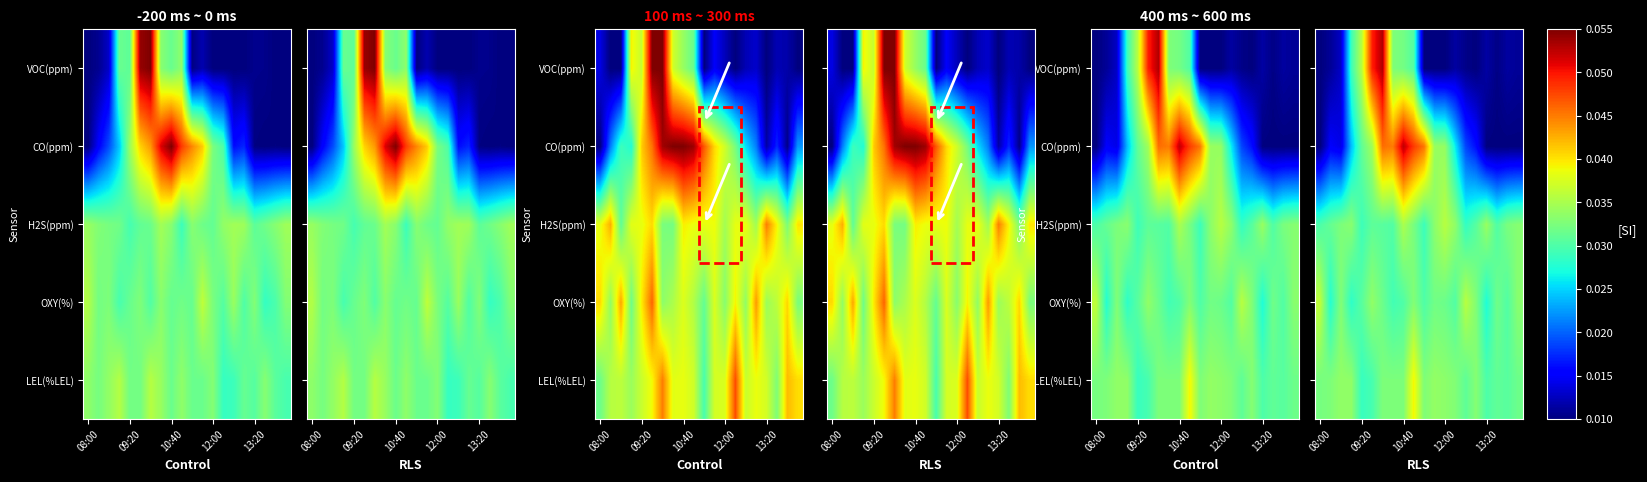

Count the number of data series in this chart.

5